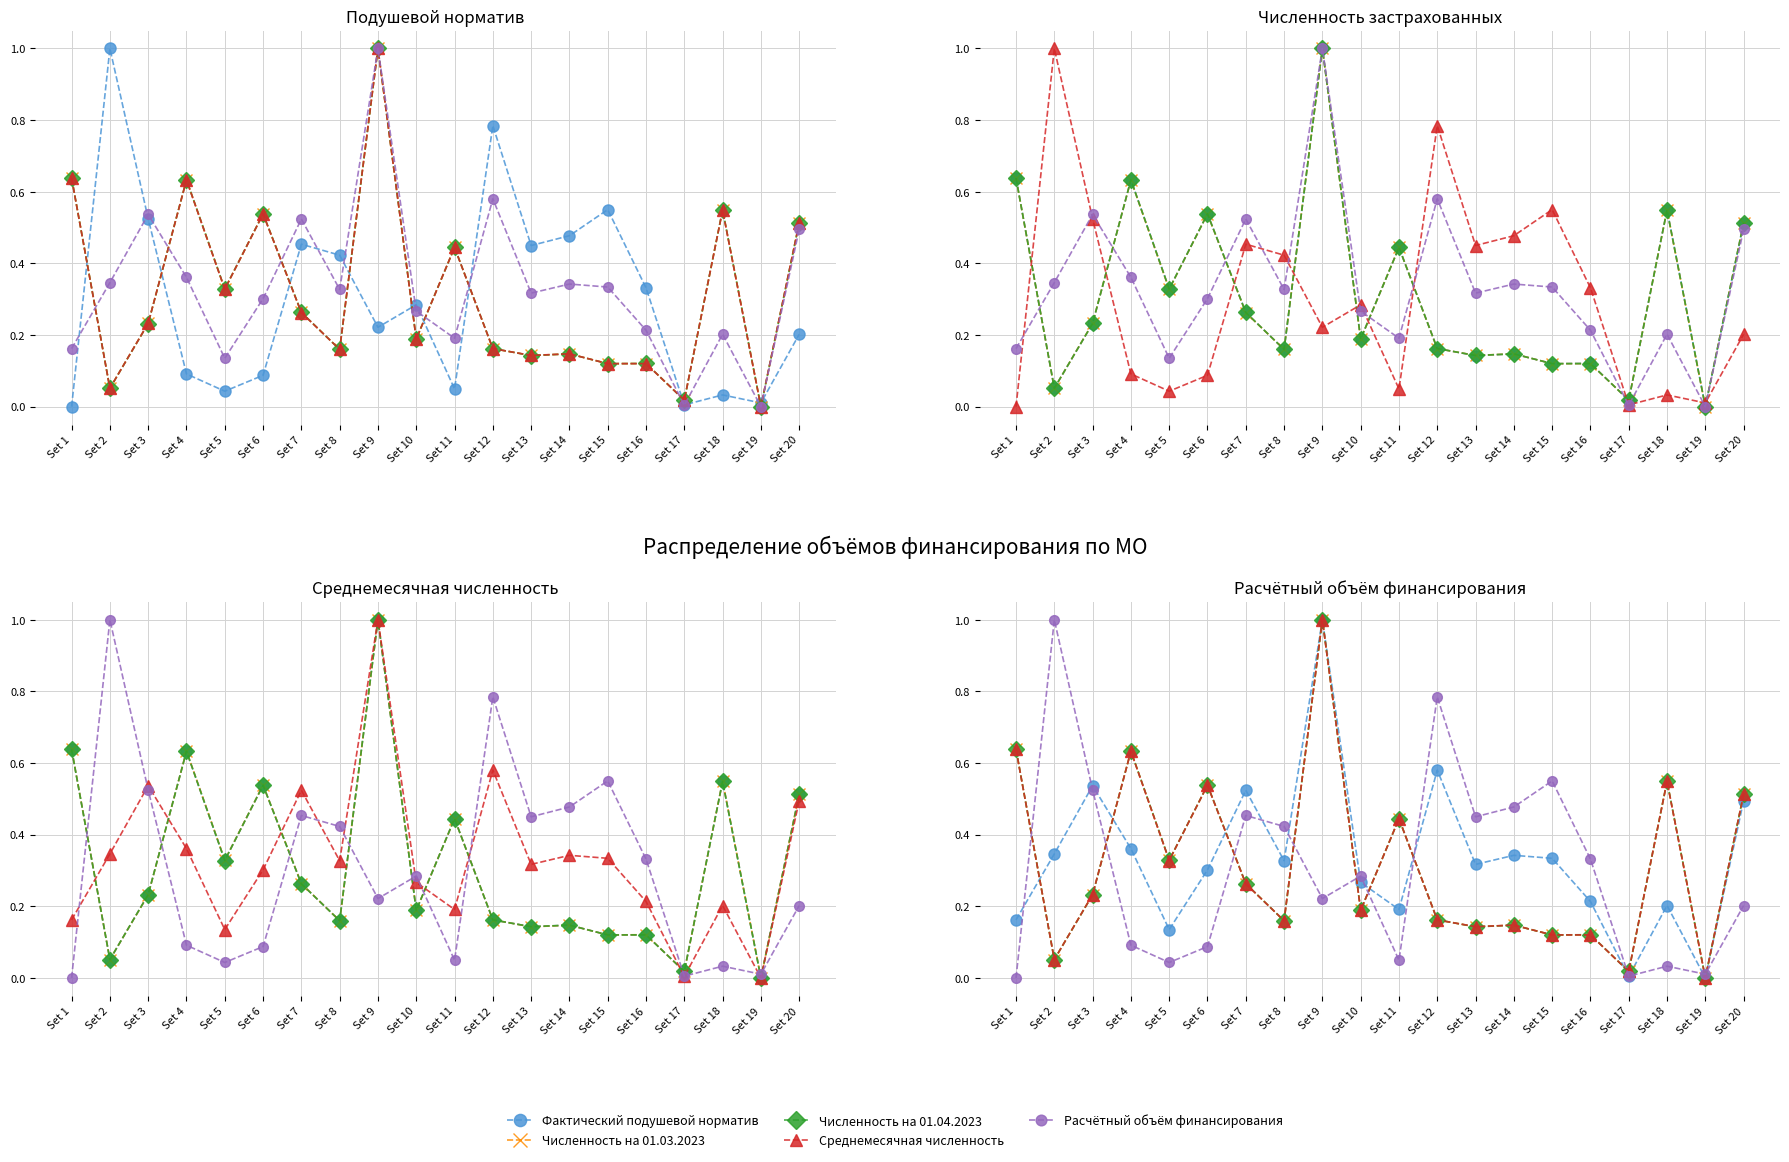

Where is Фактический подушевой норматив nearest to the value 0?

Set 19